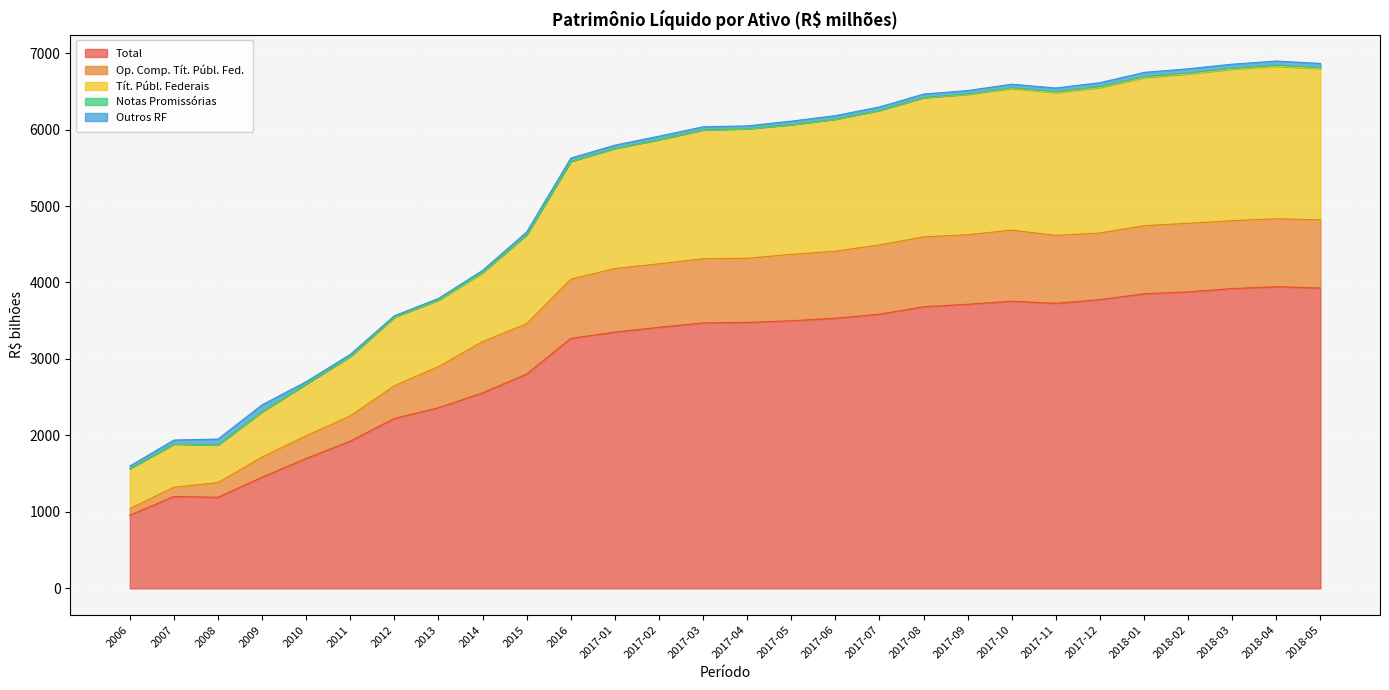

True or false: Total has a value of 532.3 at 2013.

False